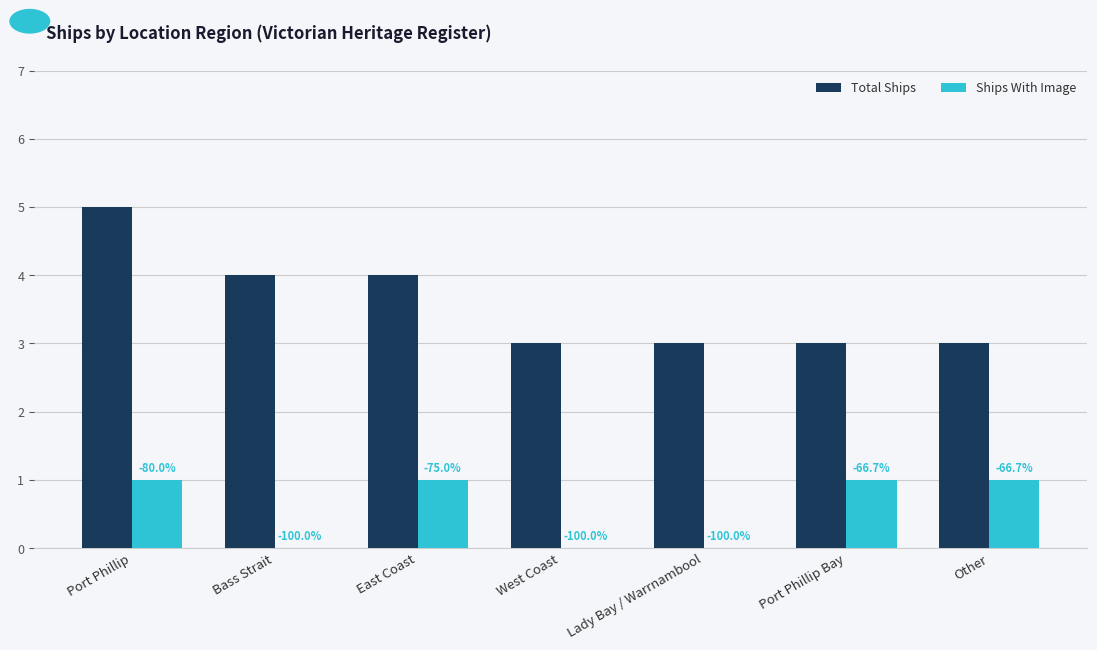

At which label does Total Ships reach its minimum?

West Coast